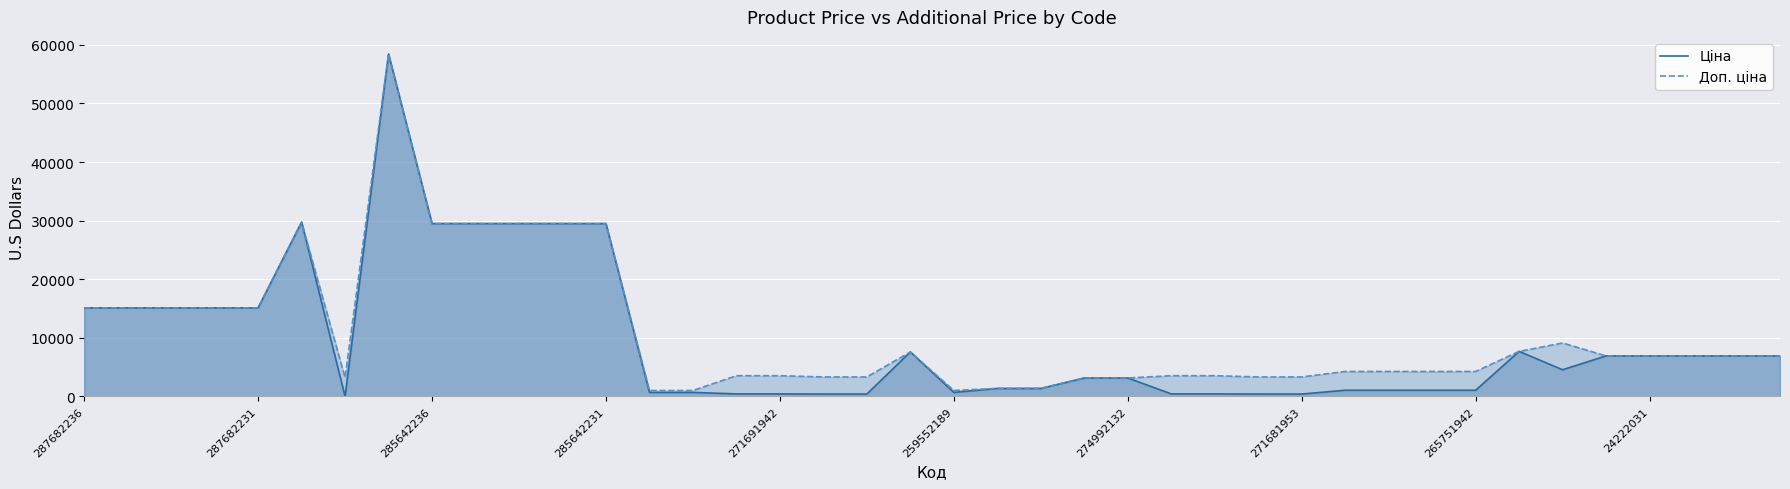

What is the minimum value shown in the chart?

32.0